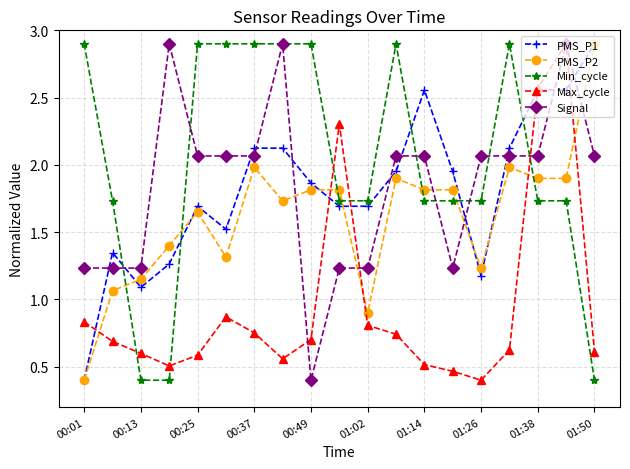

At how many categories does at least one series exceed 1?

19